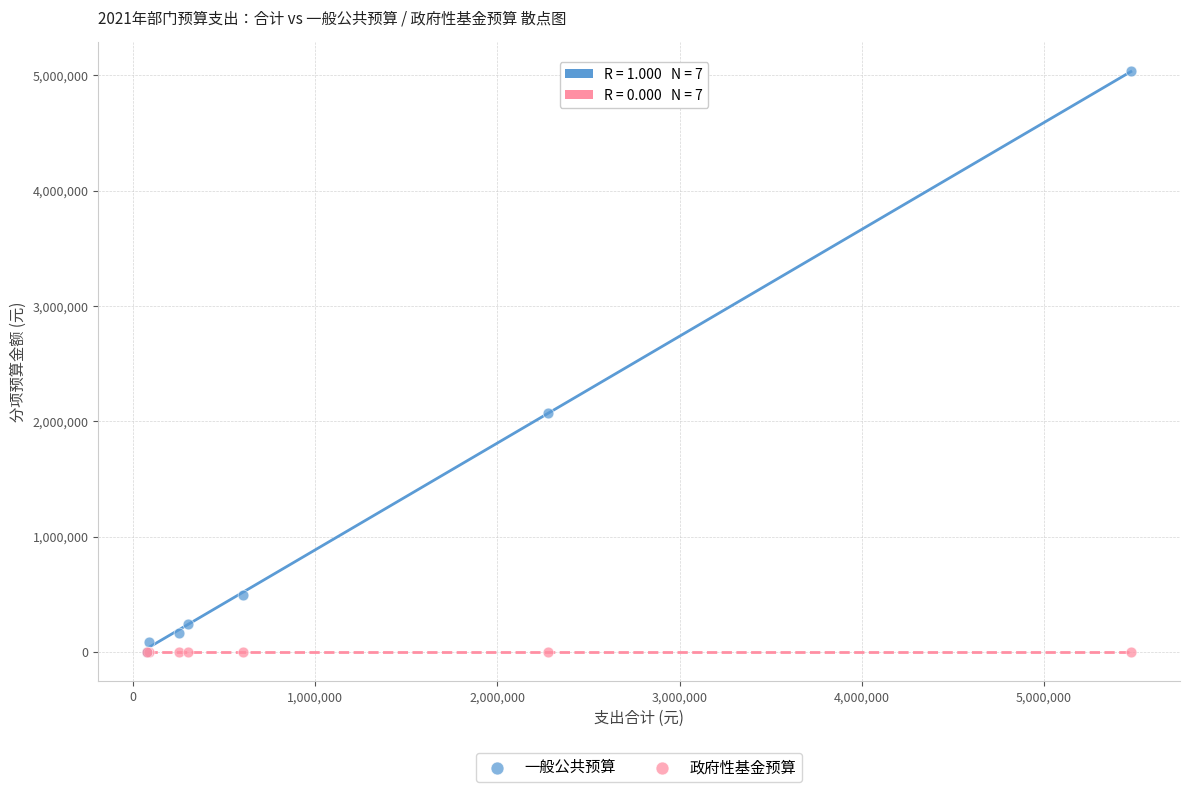

What are all the series names shown in the legend?

一般公共预算, 政府性基金预算